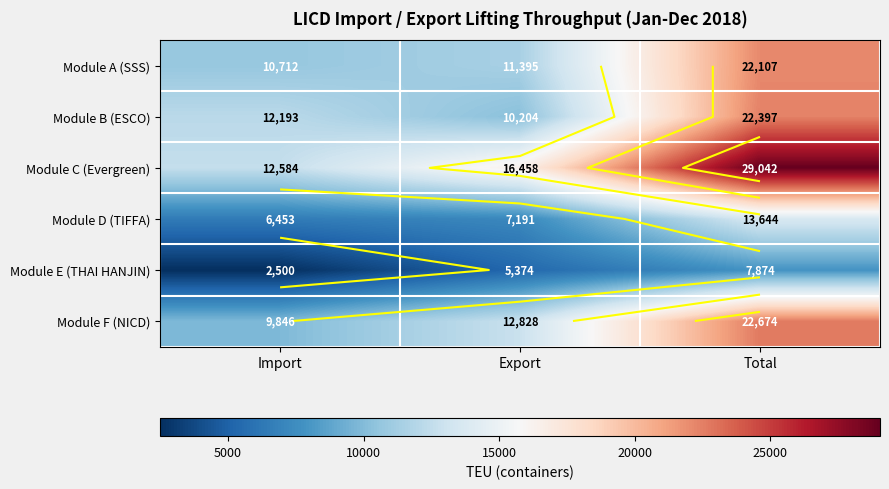

Is the value of Module B (ESCO) at Total greater than the value of Module D (TIFFA) at Export?

Yes